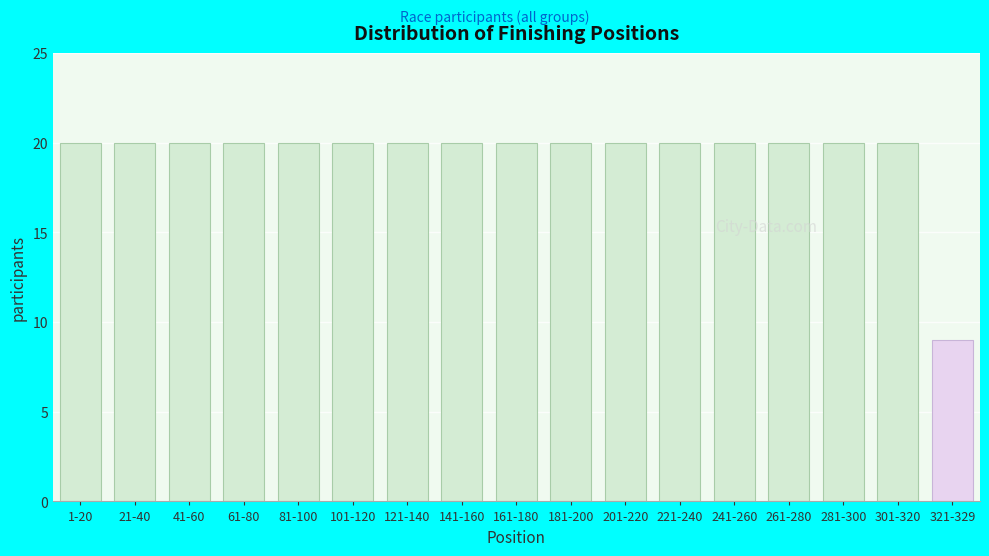

Reading left to right, extract all data points from this chart.

1-20=20	21-40=20	41-60=20	61-80=20	81-100=20	101-120=20	121-140=20	141-160=20	161-180=20	181-200=20	201-220=20	221-240=20	241-260=20	261-280=20	281-300=20	301-320=20	321-329=9